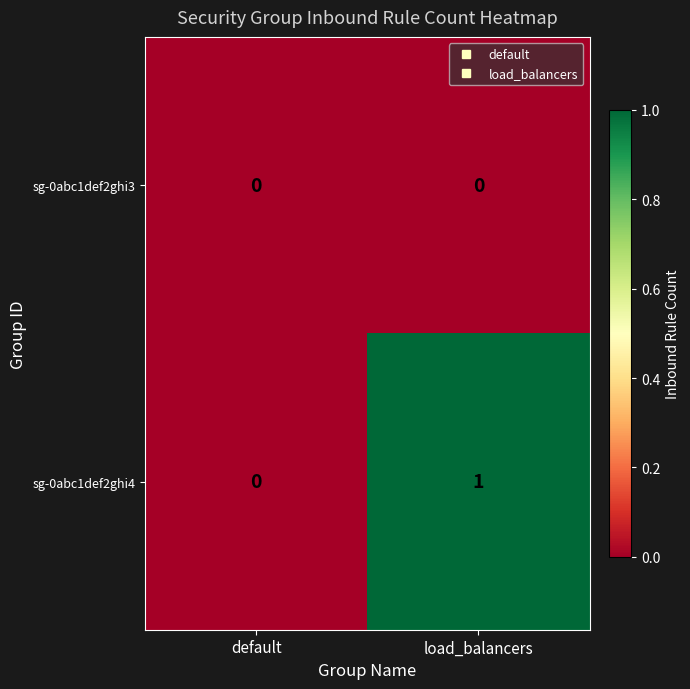

What is the total value across all series at load_balancers?

1